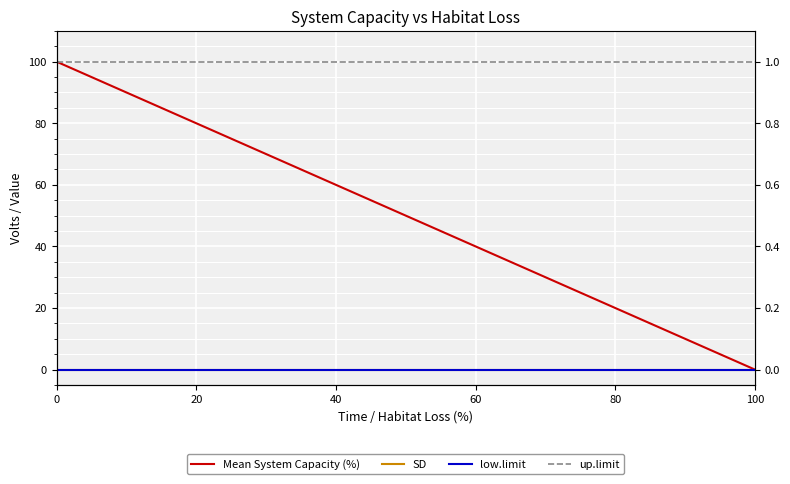

True or false: Mean System Capacity (%) has more than 0 interior local peaks.

False